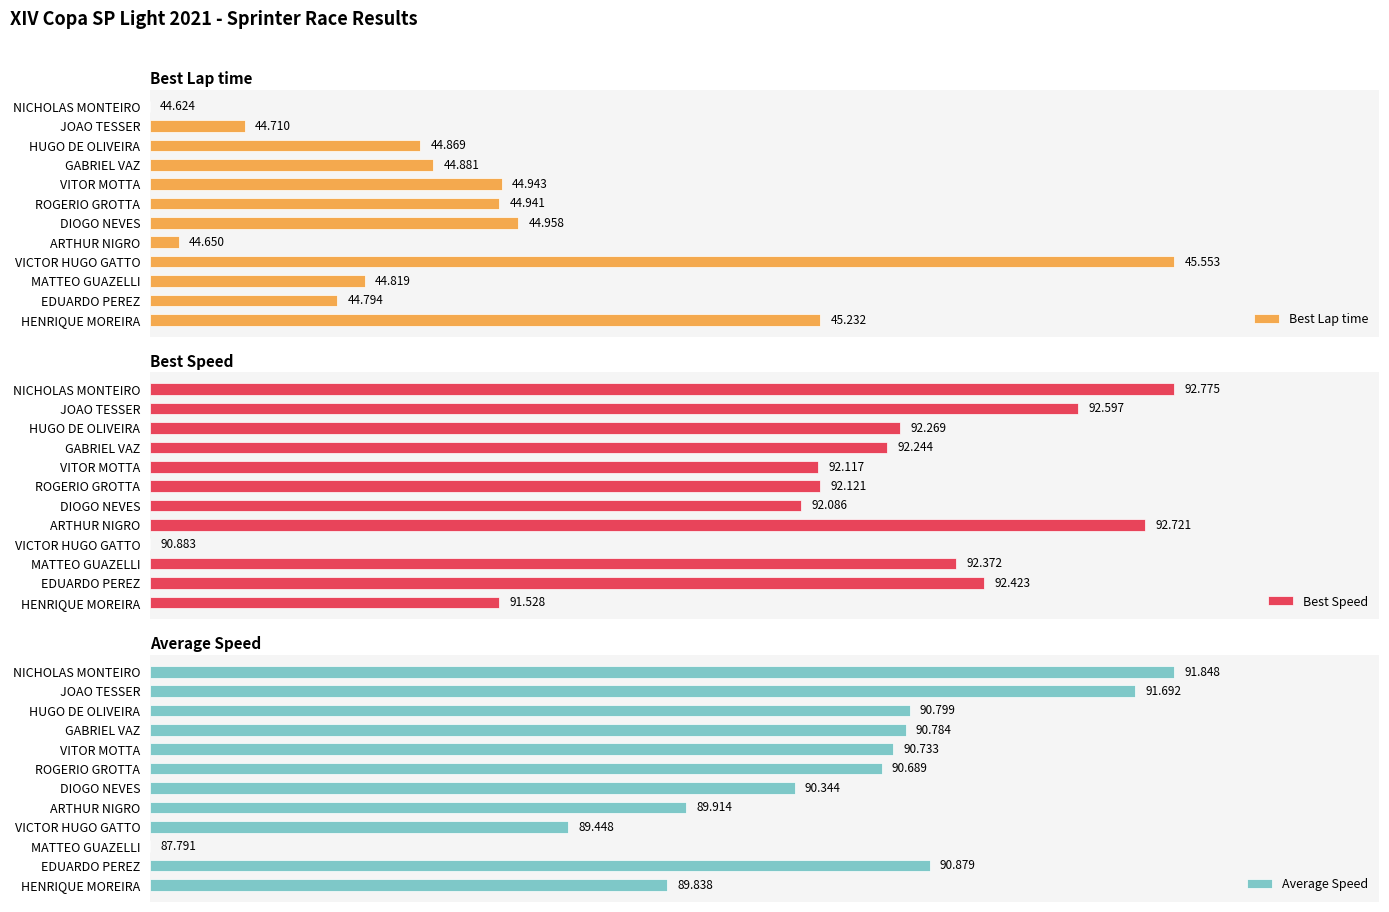

Which series has the largest total across all categories?

Best Speed